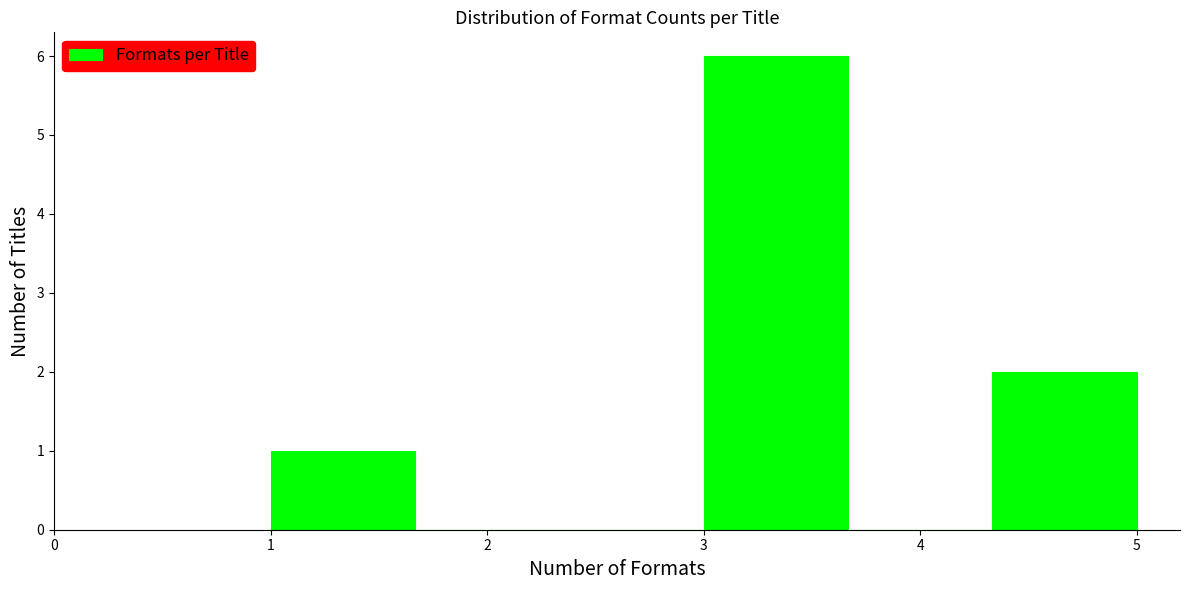

Reading left to right, transcribe this chart: for each bar, give the range it covers on the x-axis and its height. Neither the bar edges nor the heights are printed on the chart, so give them approximately, as read against the axes.

1.0 to 1.7: 1
1.7 to 2.3: 0
2.3 to 3.0: 0
3.0 to 3.7: 6
3.7 to 4.3: 0
4.3 to 5.0: 2